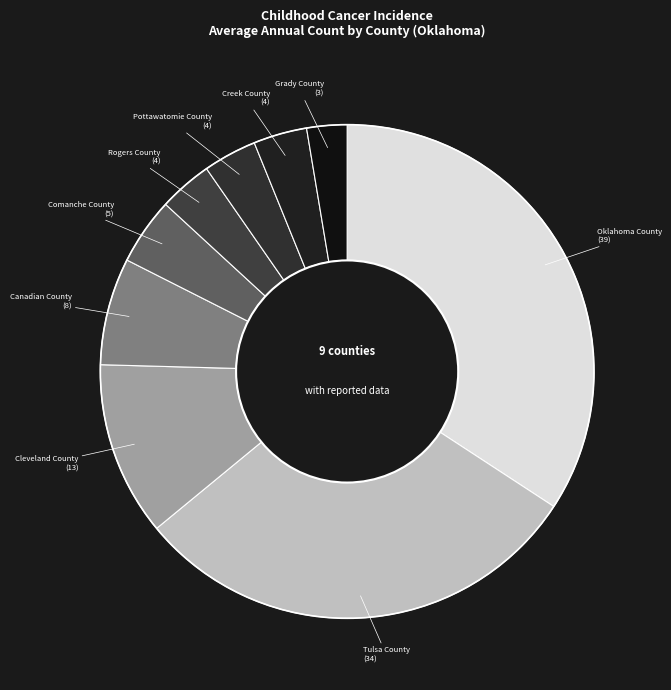

Rank the categories by value from highest to lowest.

Oklahoma County, Tulsa County, Cleveland County, Canadian County, Comanche County, Rogers County, Pottawatomie County, Creek County, Grady County